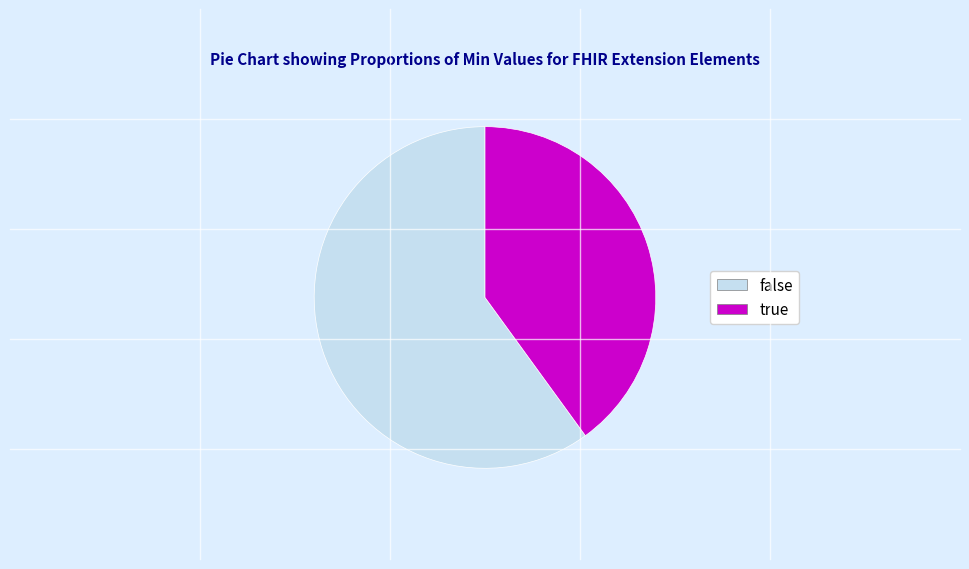

Which has a higher value, false or true?

false